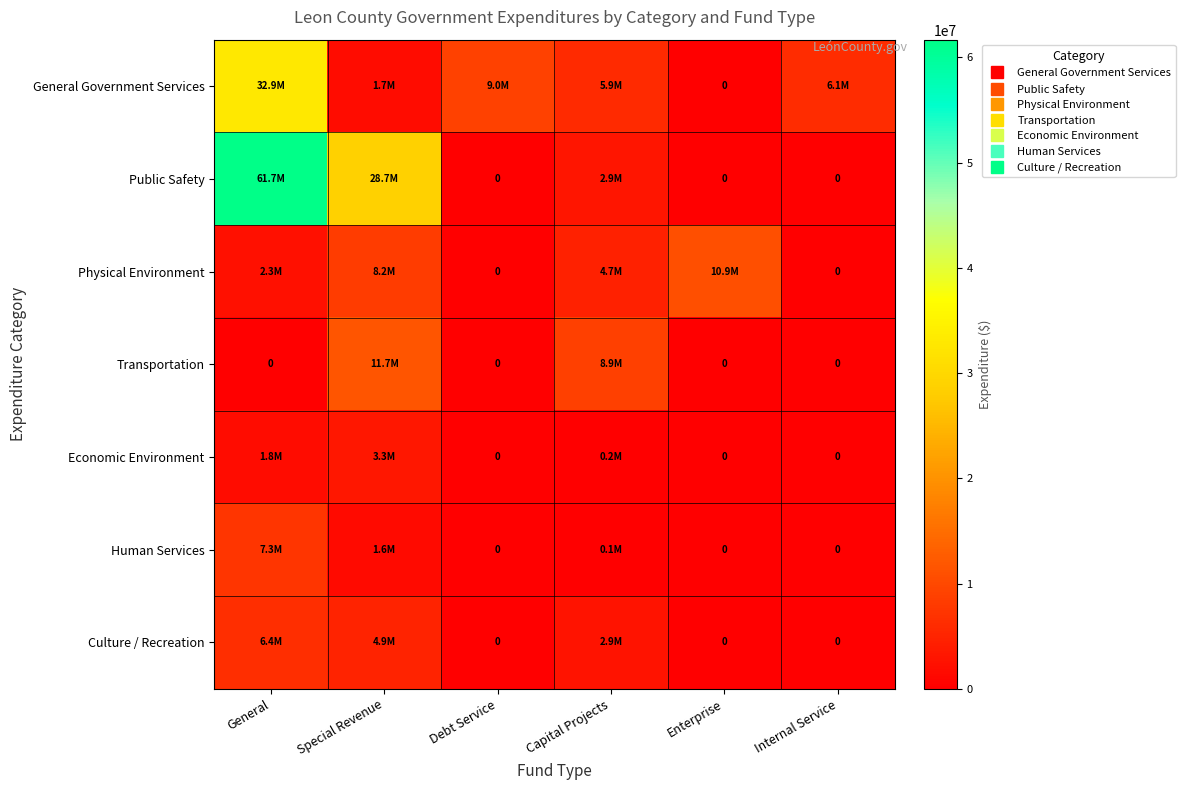

Where is Human Services nearest to the value 3646753?

Special Revenue